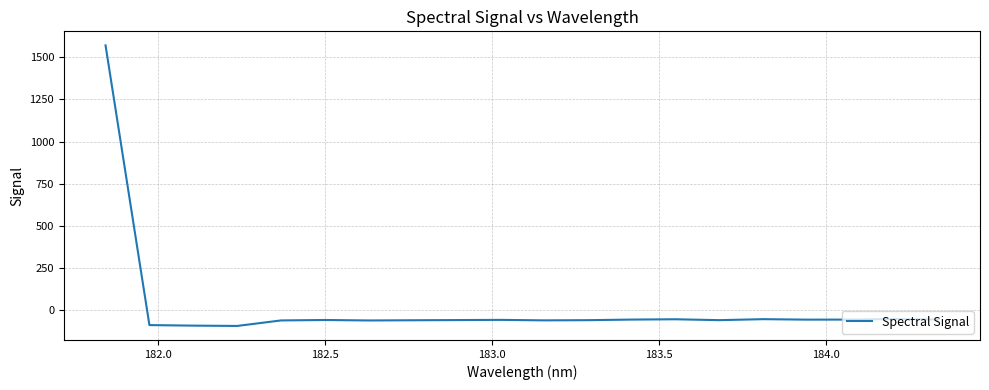

What is the greatest value displayed?

1571.3